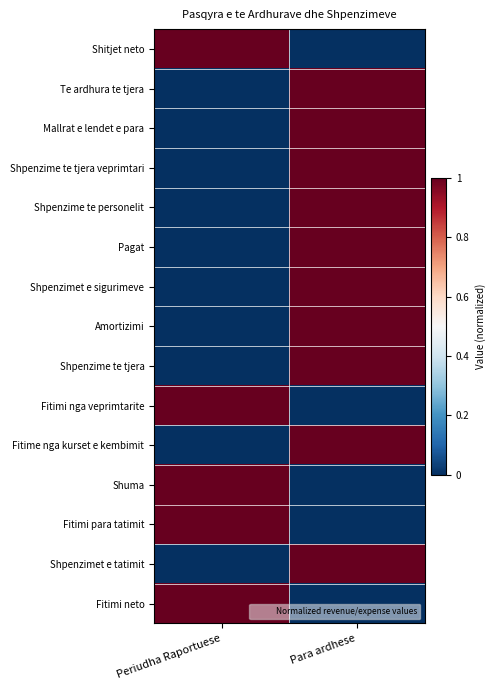

At how many categories does at least one series exceed 0?

2